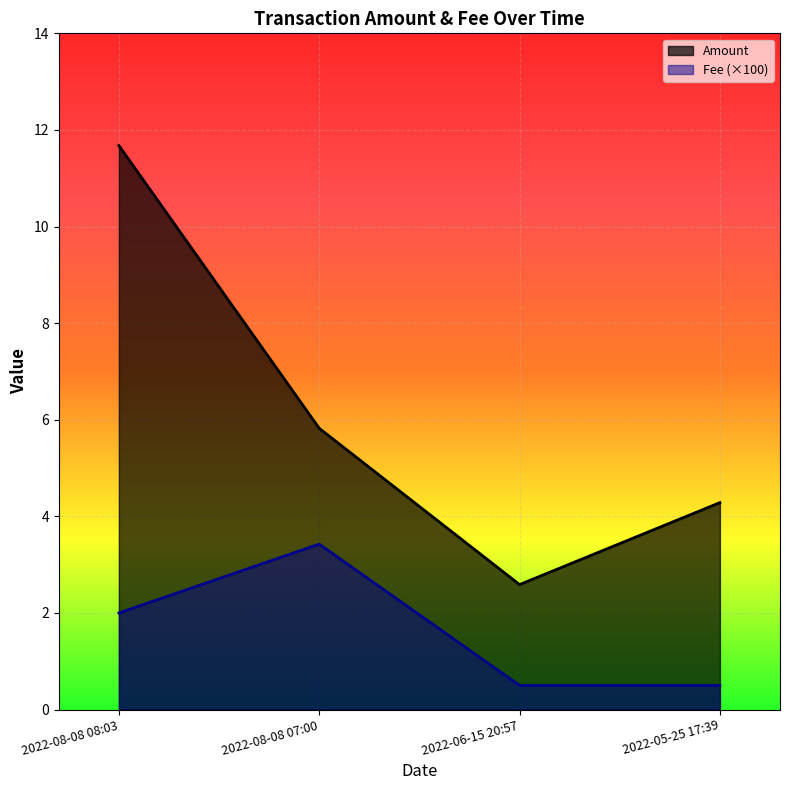

How many data points does each series have?

4